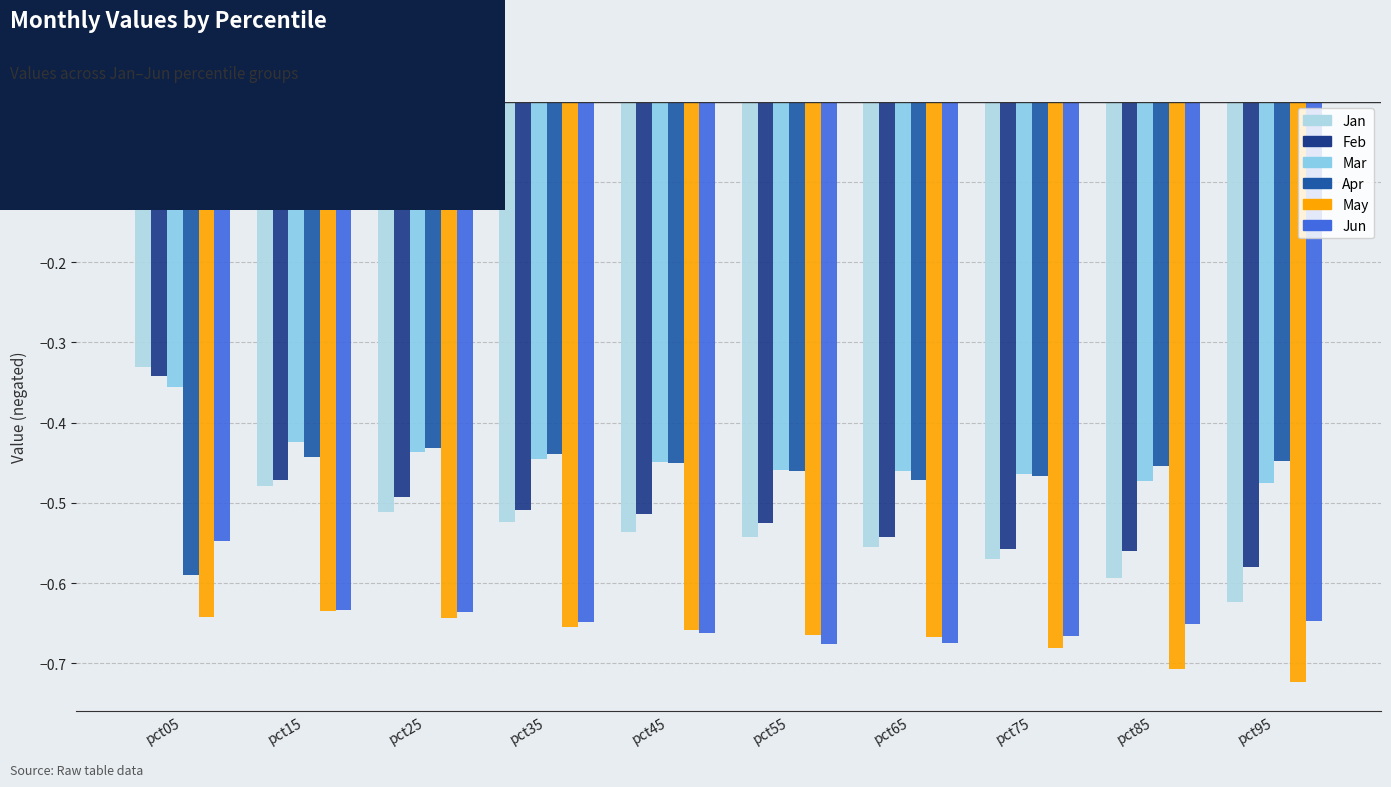

At which category does the chart reach its minimum across all series?

pct95